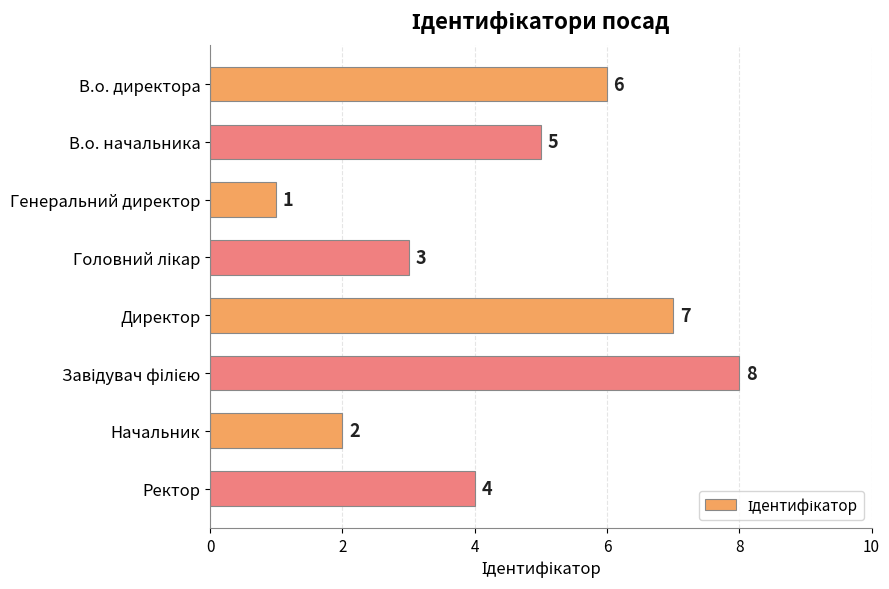

Which label corresponds to the smallest value in the chart?

Генеральний директор